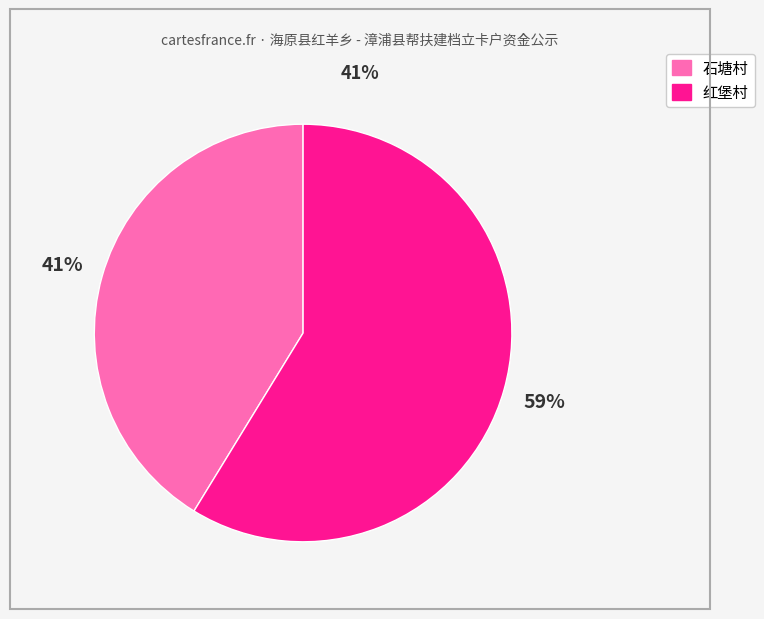

True or false: 石塘村 accounts for 30% of the total.

False